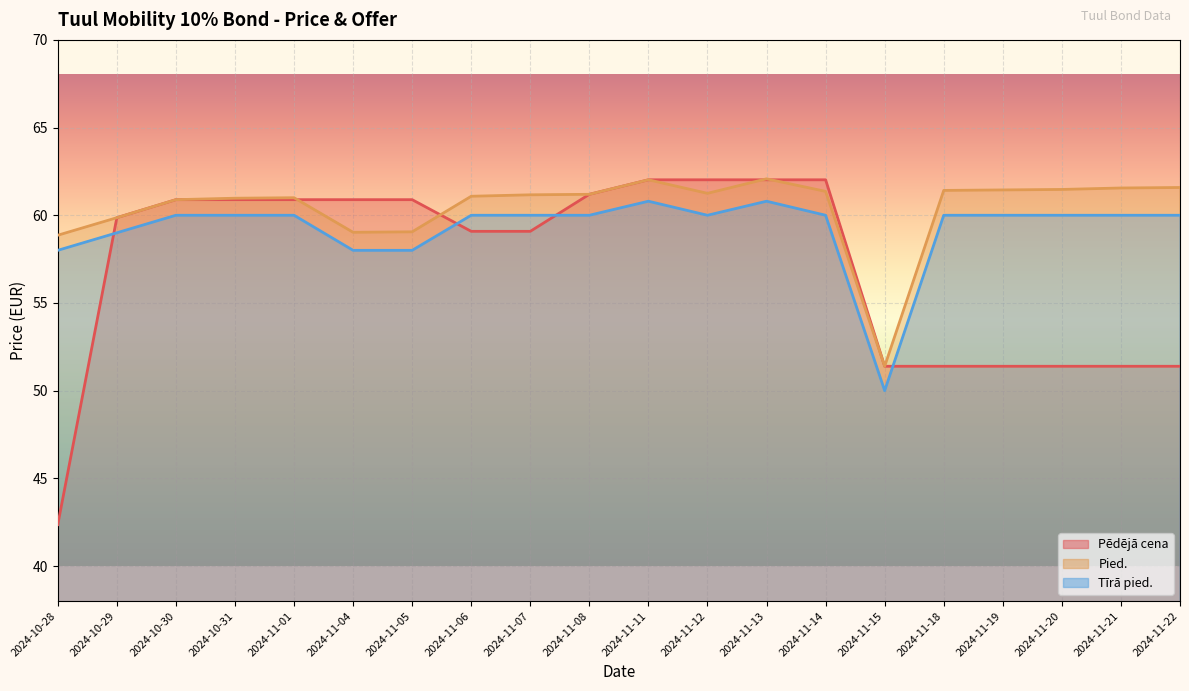

At 2024-11-15, list the series in order from smallest to largest.

Tīrā pied., Pēdējā cena, Pied.